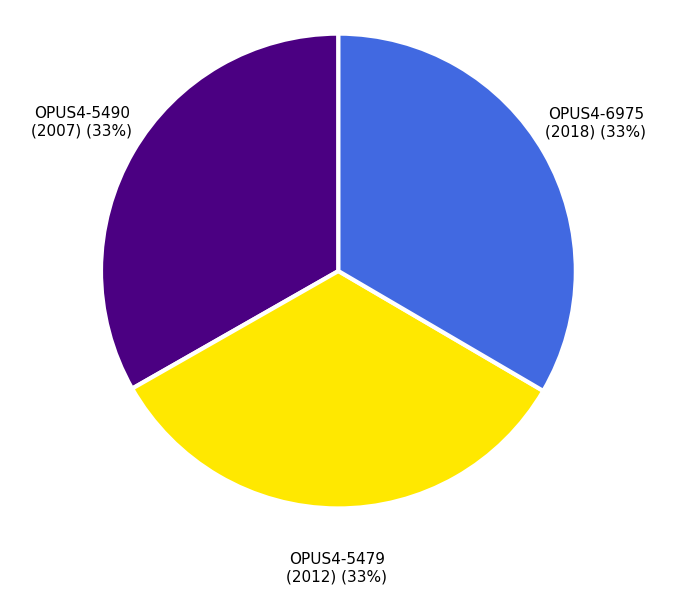

Is the sum of OPUS4-5479 (2012) and OPUS4-5490 (2007) greater than half?

Yes